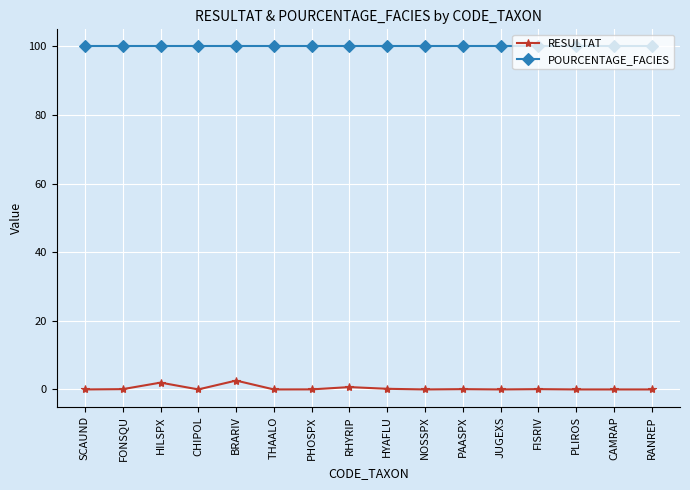

True or false: RESULTAT and POURCENTAGE_FACIES intersect in this chart.

False